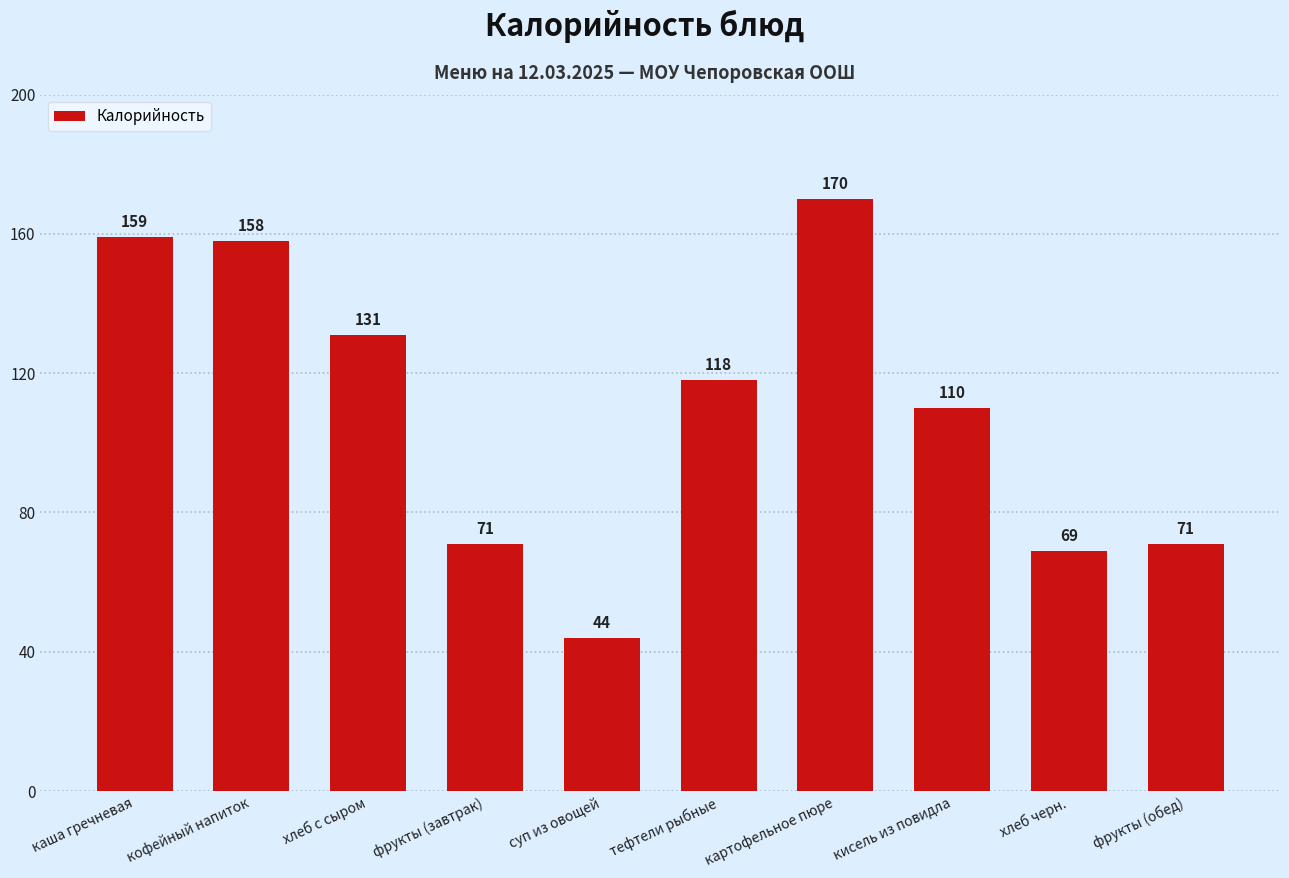

What is the difference between the maximum and minimum values?

126